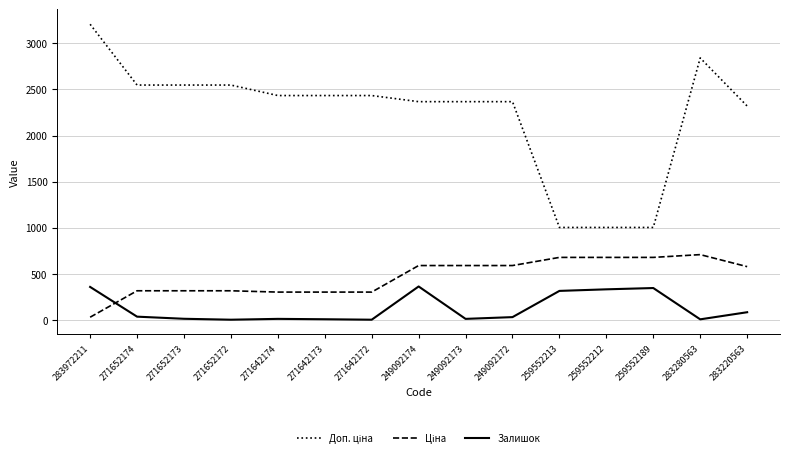

What is the maximum value shown in the chart?

3205.0